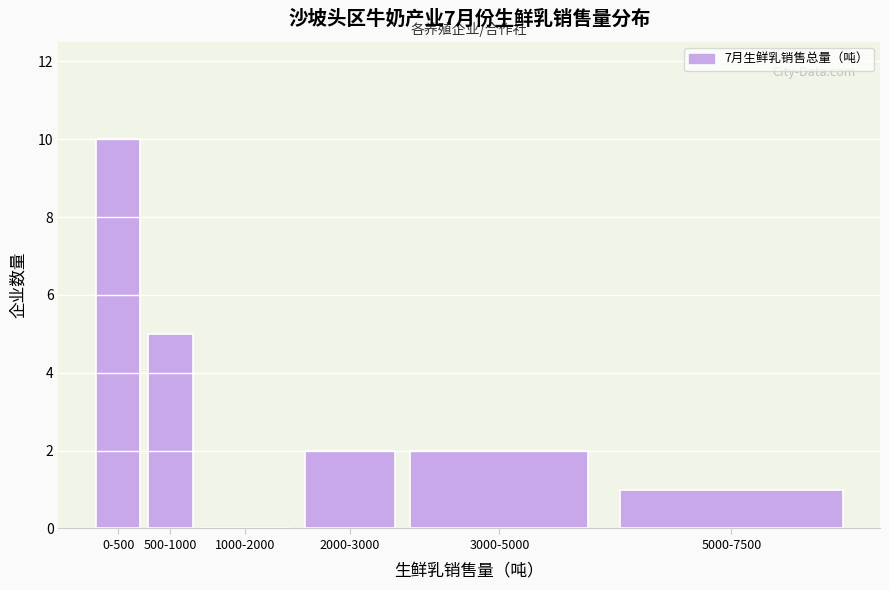

Reading left to right, list all the values displayed in this chart.

0-500=10	500-1000=5	1000-2000=0	2000-3000=2	3000-5000=2	5000-7500=1